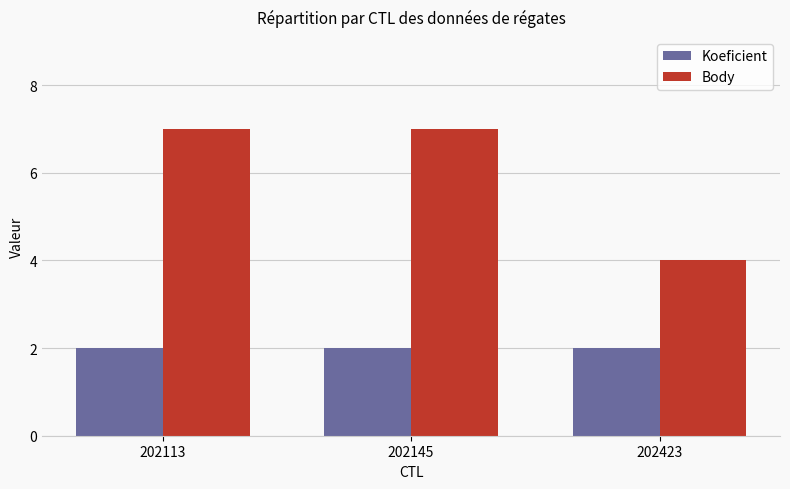

The value of Body at 202145 is 10. True or false?

False